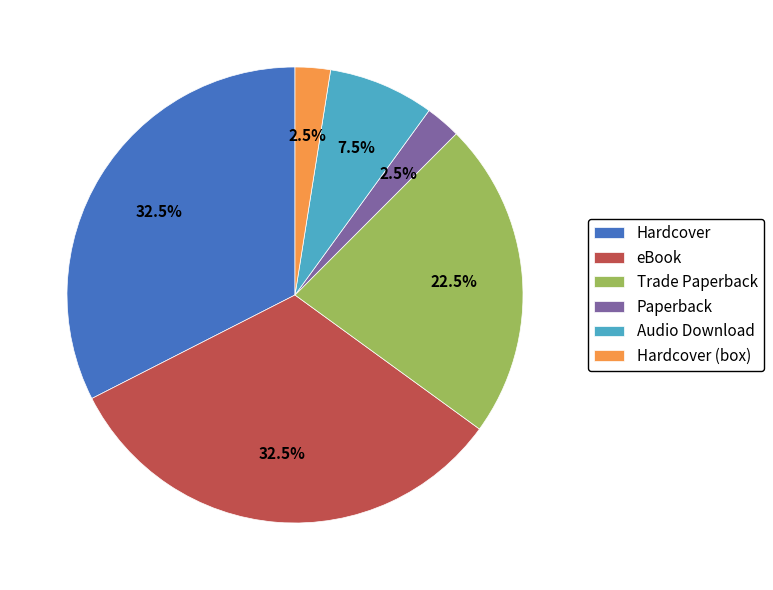

What portion of the pie excludes Audio Download?

92.5%